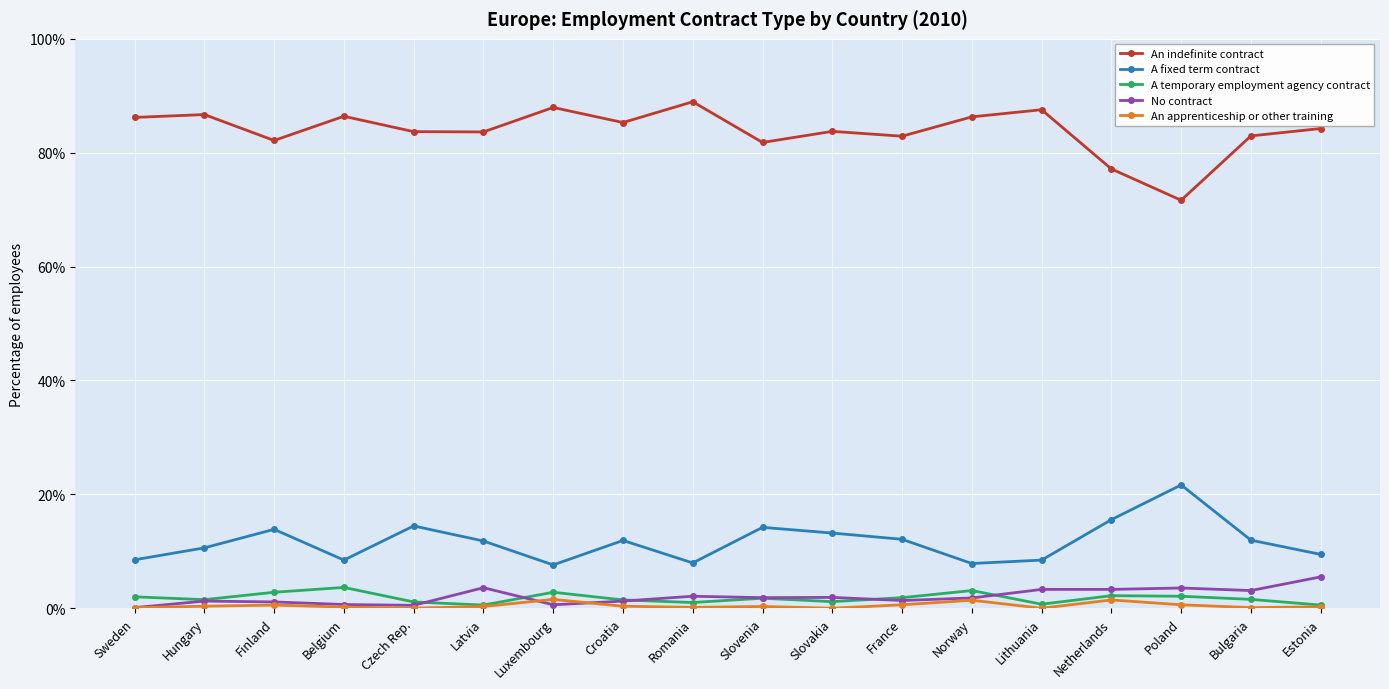

What is the value of the An indefinite contract point at the 7th from the left?

88.0